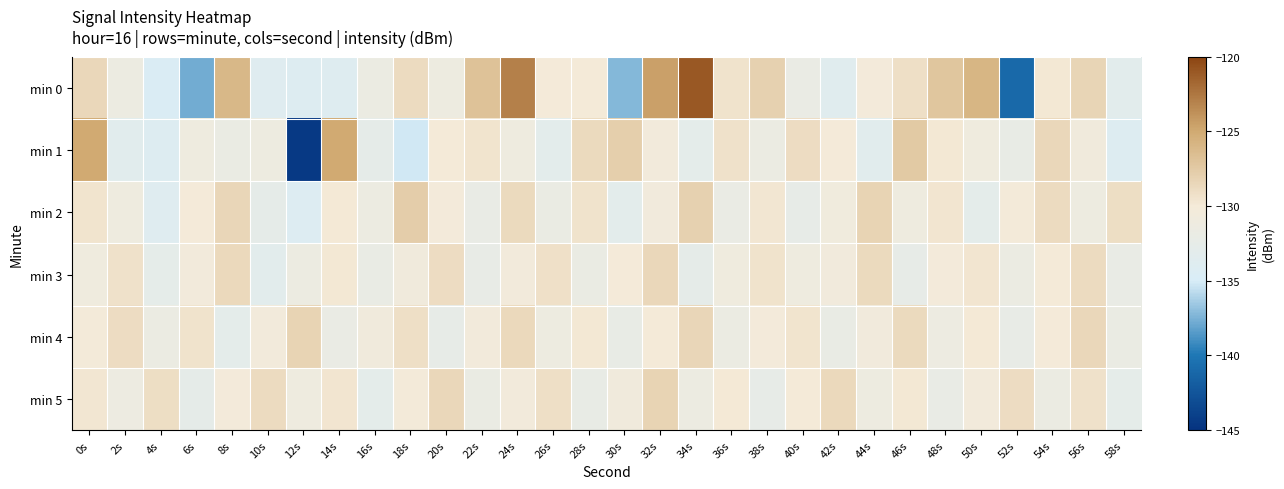

Reading right to left, transcribe all the data shown in this chart.

min 0: 58s=-133.2	56s=-128.4	54s=-129.8	52s=-141.0	50s=-125.9	48s=-127.1	46s=-129.1	44s=-130.3	42s=-133.6	40s=-131.9	38s=-128.0	36s=-129.4	34s=-121.0	32s=-124.5	30s=-137.2	28s=-130.0	26s=-130.1	24s=-123.0	22s=-126.9	20s=-131.3	18s=-128.9	16s=-131.6	14s=-134.0	12s=-134.1	10s=-133.8	8s=-126.1	6s=-137.7	4s=-134.6	2s=-131.5	0s=-128.6
min 1: 58s=-134.1	56s=-130.7	54s=-128.5	52s=-132.2	50s=-131.0	48s=-129.8	46s=-127.5	44s=-133.4	42s=-130.1	40s=-128.9	38s=-131.6	36s=-129.3	34s=-132.8	32s=-130.4	30s=-127.9	28s=-128.7	26s=-133.1	24s=-131.2	22s=-129.5	20s=-130.0	18s=-135.2	16s=-132.7	14s=-125.0	12s=-144.4	10s=-131.2	8s=-131.7	6s=-131.1	4s=-134.1	2s=-133.4	0s=-125.1
min 2: 58s=-129.0	56s=-131.3	54s=-128.8	52s=-130.2	50s=-132.9	48s=-129.6	46s=-131.1	44s=-128.3	42s=-130.8	40s=-132.4	38s=-129.7	36s=-131.9	34s=-128.1	32s=-130.6	30s=-133.0	28s=-129.4	26s=-131.8	24s=-128.7	22s=-132.1	20s=-130.3	18s=-127.8	16s=-131.5	14s=-129.9	12s=-134.2	10s=-132.6	8s=-128.4	6s=-130.1	4s=-133.8	2s=-131.2	0s=-129.5
min 3: 58s=-132.1	56s=-128.8	54s=-130.0	52s=-131.7	50s=-129.6	48s=-130.3	46s=-132.4	44s=-128.7	42s=-130.6	40s=-131.2	38s=-129.4	36s=-130.9	34s=-132.6	32s=-128.5	30s=-130.1	28s=-131.8	26s=-129.2	24s=-130.5	22s=-132.3	20s=-128.9	18s=-130.7	16s=-132.0	14s=-129.8	12s=-131.5	10s=-133.2	8s=-128.6	6s=-130.4	4s=-132.7	2s=-129.3	0s=-131.0
min 4: 58s=-131.8	56s=-128.5	54s=-130.1	52s=-132.3	50s=-129.9	48s=-131.4	46s=-128.7	44s=-130.6	42s=-132.0	40s=-129.5	38s=-130.3	36s=-131.7	34s=-128.4	32s=-130.0	30s=-132.2	28s=-129.8	26s=-131.3	24s=-128.6	22s=-130.4	20s=-132.5	18s=-129.1	16s=-130.7	14s=-131.9	12s=-128.3	10s=-130.5	8s=-132.8	6s=-129.4	4s=-131.6	2s=-128.9	0s=-130.2
min 5: 58s=-132.7	56s=-129.3	54s=-131.6	52s=-128.9	50s=-130.5	48s=-132.1	46s=-129.8	44s=-131.3	42s=-128.6	40s=-130.0	38s=-132.4	36s=-129.9	34s=-131.5	32s=-128.3	30s=-130.7	28s=-132.2	26s=-129.1	24s=-130.4	22s=-131.8	20s=-128.5	18s=-130.2	16s=-132.9	14s=-129.6	12s=-131.1	10s=-128.8	8s=-130.3	6s=-132.6	4s=-129.0	2s=-131.4	0s=-129.7